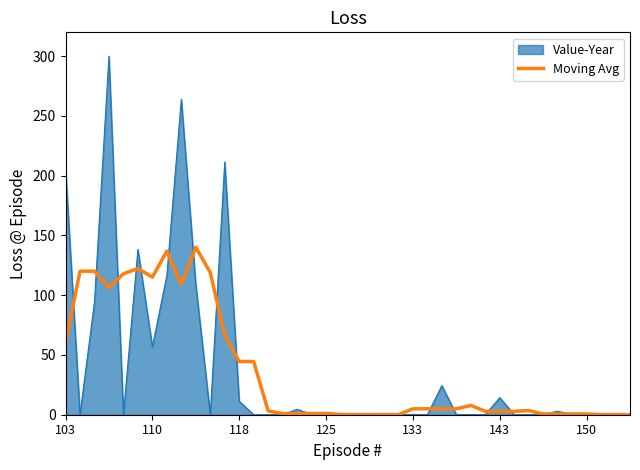

Rank the series by their maximum value, from highest to lowest.

Value-Year, Moving Avg